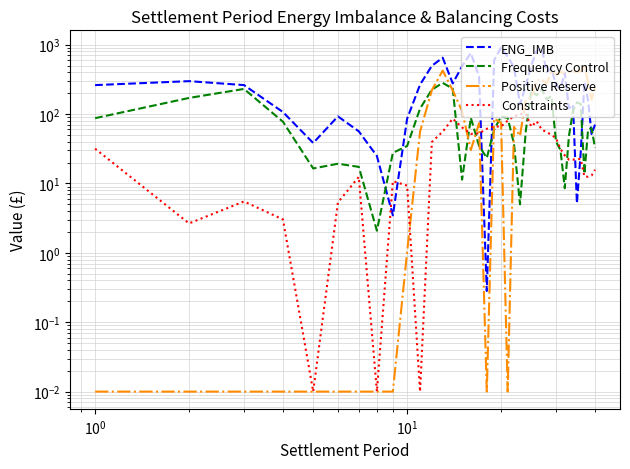

Which series has the largest total across all categories?

ENG_IMB